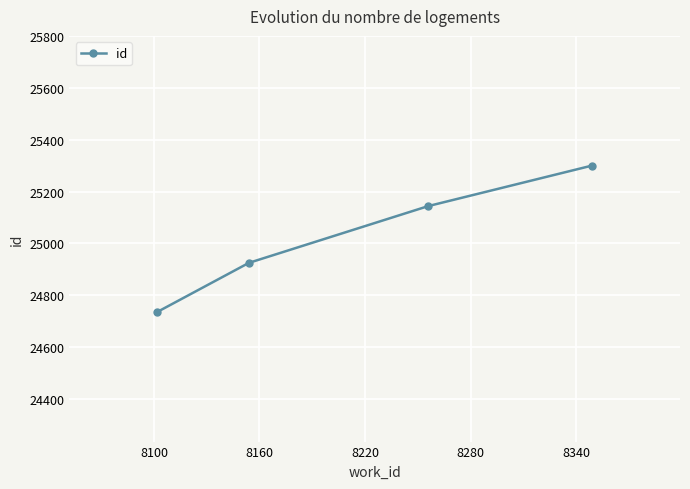

True or false: there are more than 0 points higher than both neighbors.

False